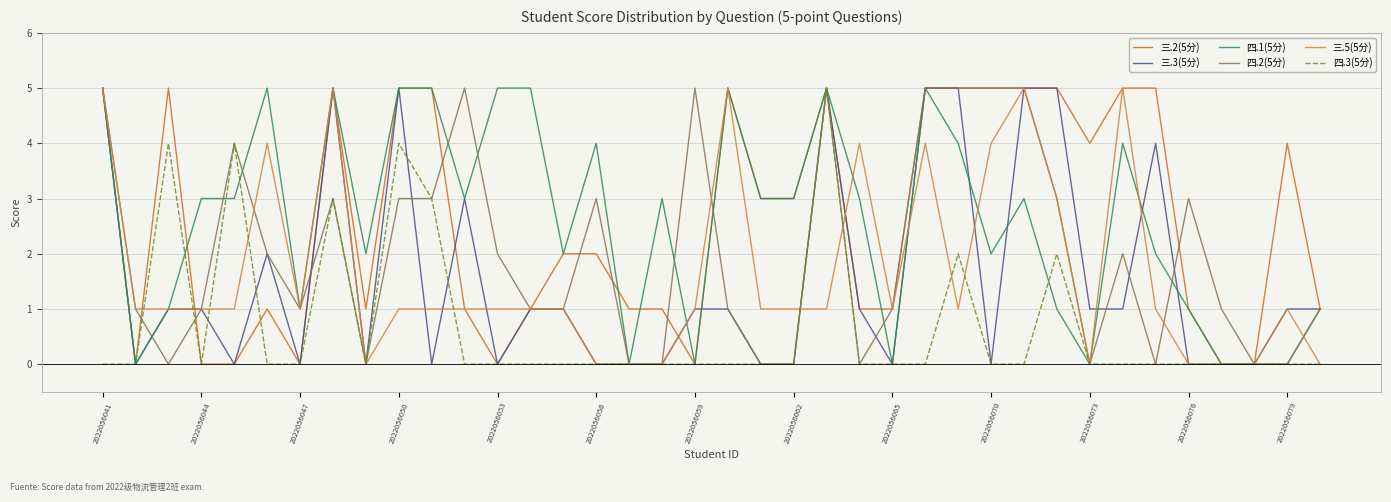

What is the maximum value shown in the chart?

5